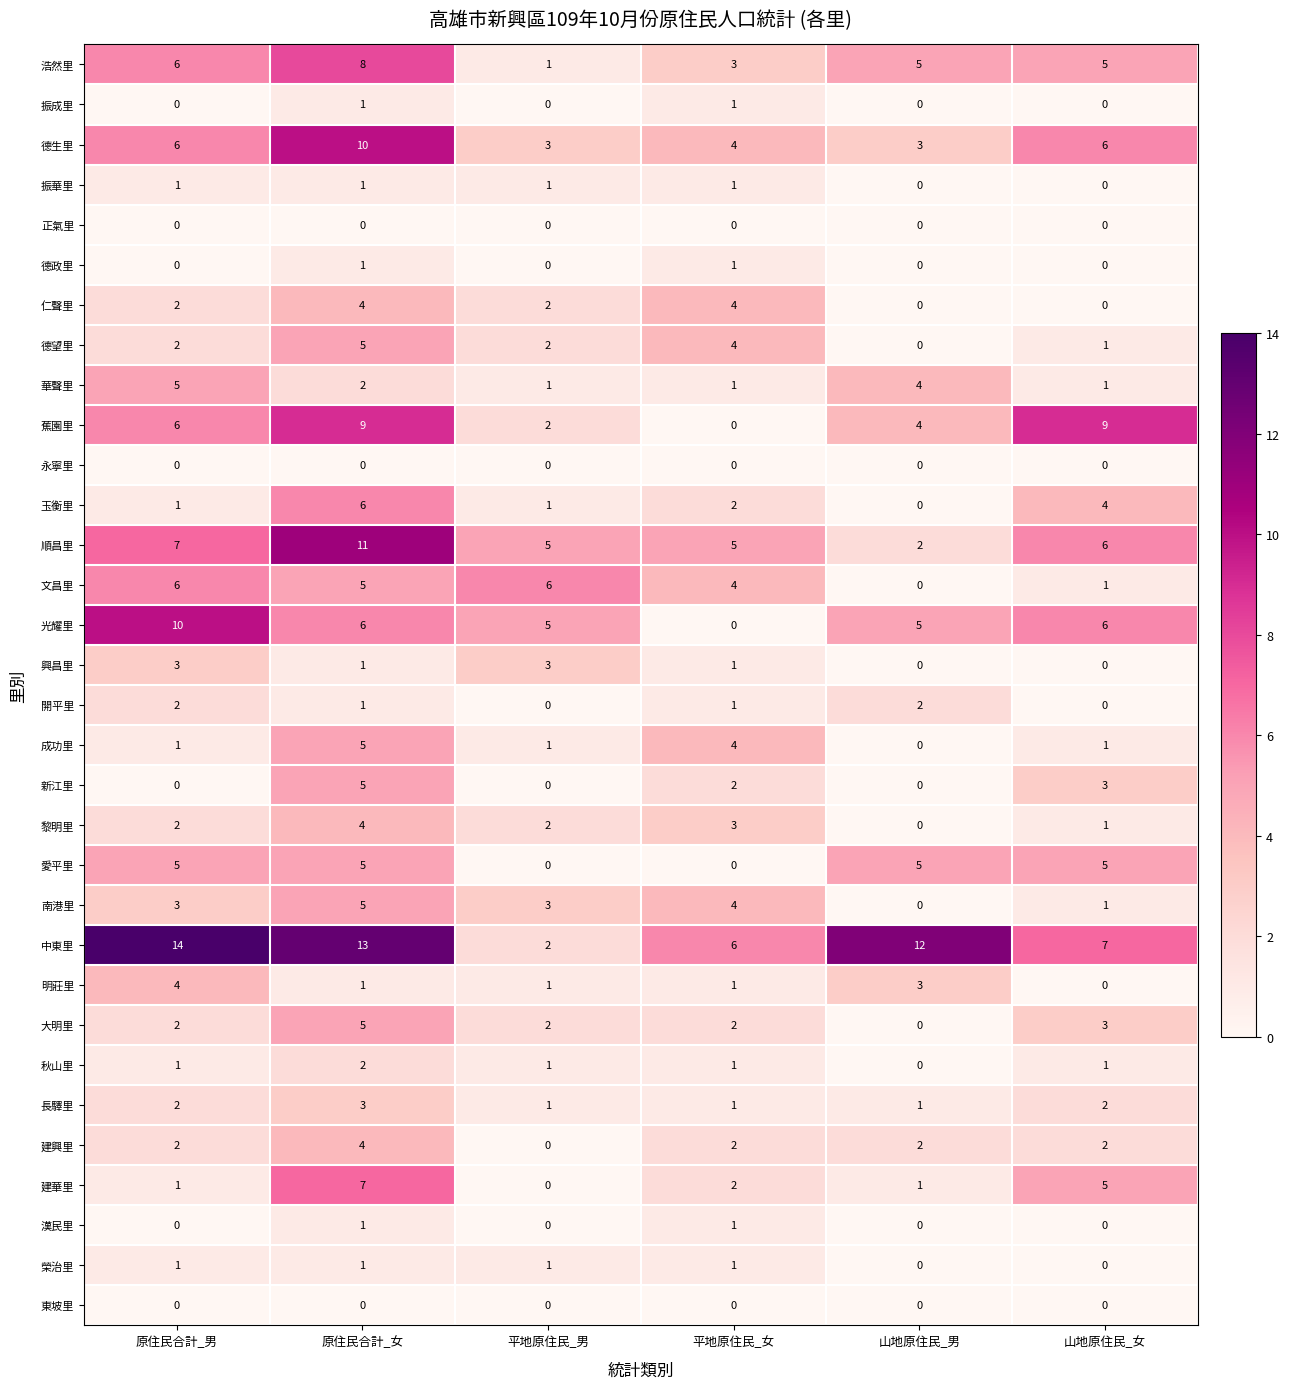

What is the difference between the second highest and second lowest values in the 興昌里 series?

3